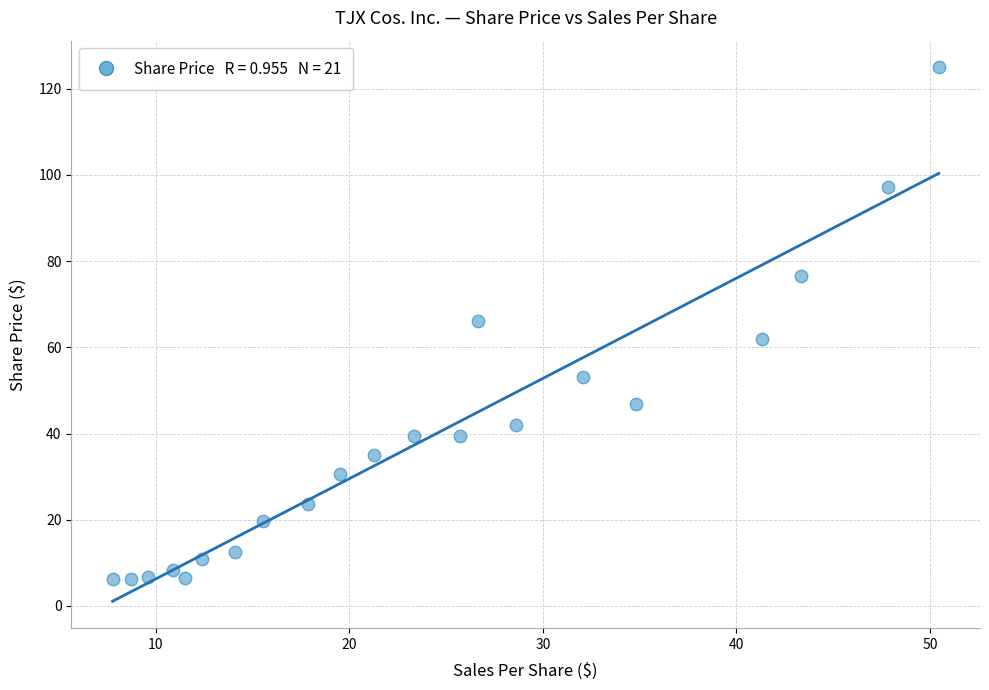

What is the range of Y values (max minus min)?

118.8